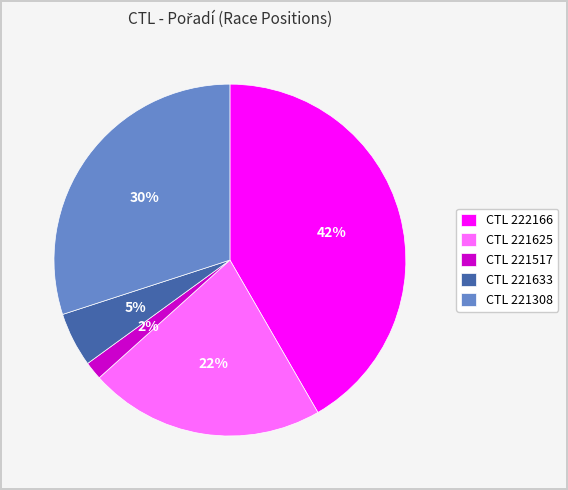

Which has a higher value, CTL 221308 or CTL 222166?

CTL 222166